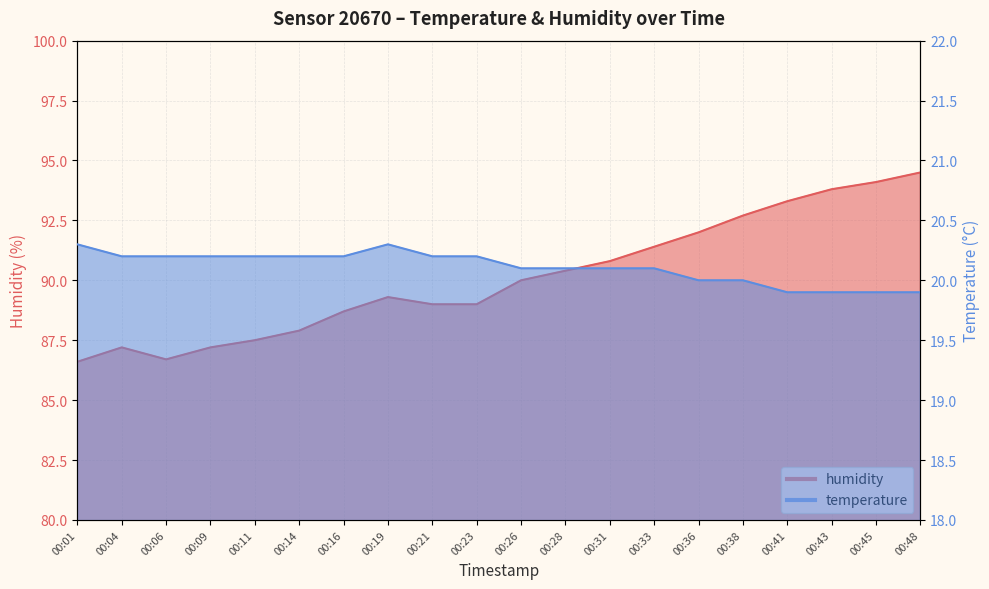

How many data points in temperature are less than 20?

4